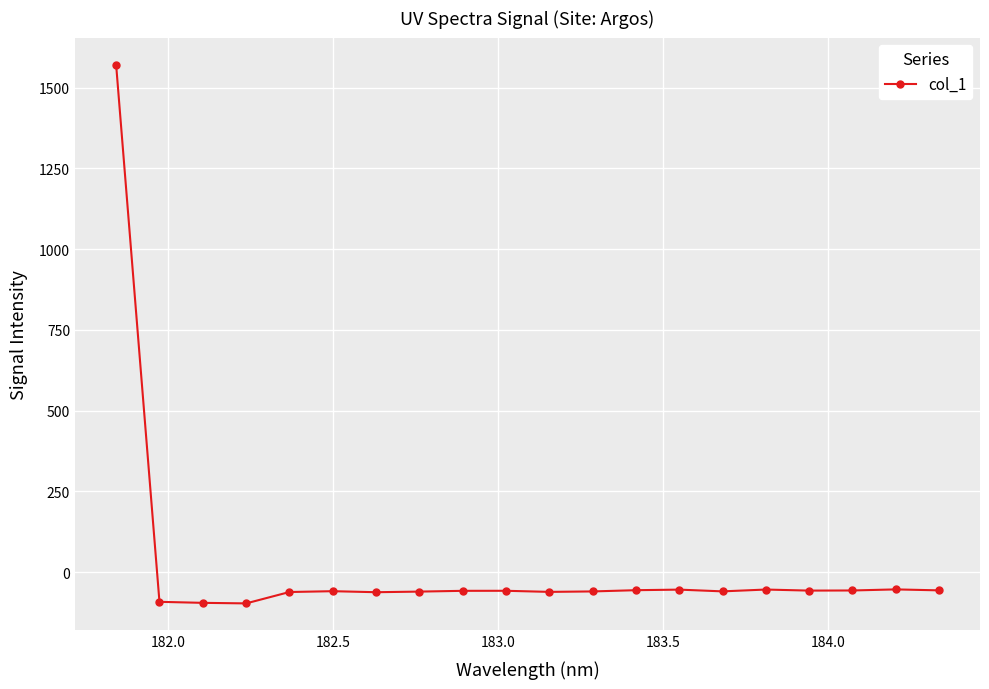

How many positive values are there?

1